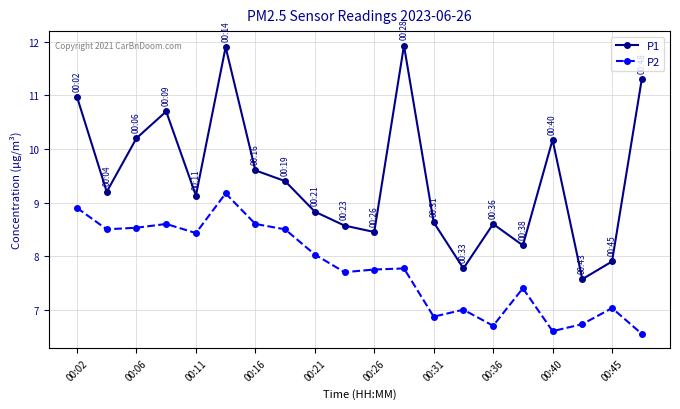

What is the difference between the maximum and second lowest values in the P1 series?

4.2